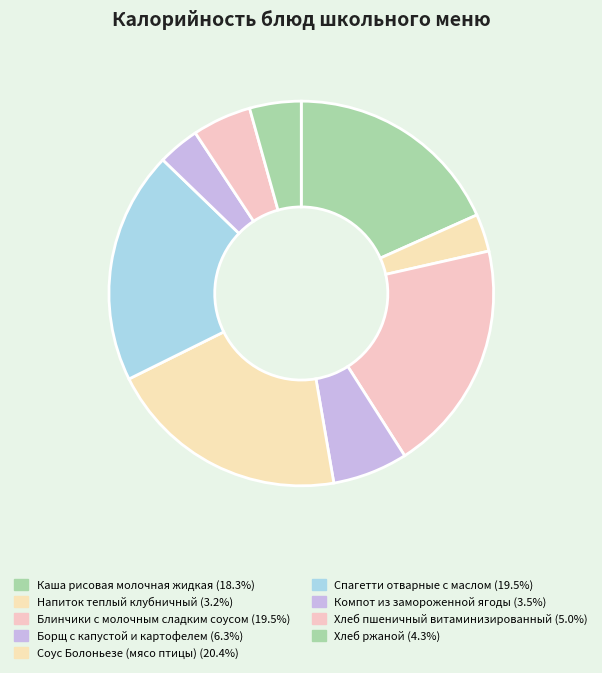

To the nearest percent, what is the difference between the Напиток теплый клубничный and Спагетти отварные с маслом slice percentages?

16%